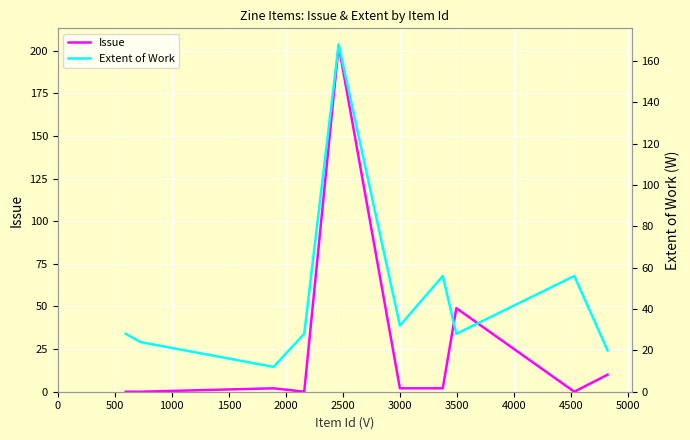

Reading left to right, list all the values displayed in this chart.

Issue: 0	0	2	0	203	2	2	49	0	10
Extent of Work: 28	24	12	28	168	32	56	28	56	20